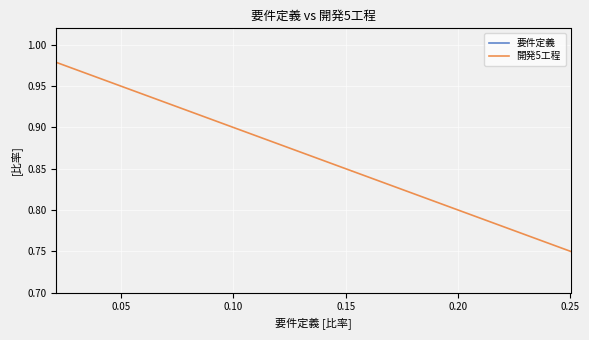

What is the difference between the maximum and second lowest values in the 要件定義 series?

0.2